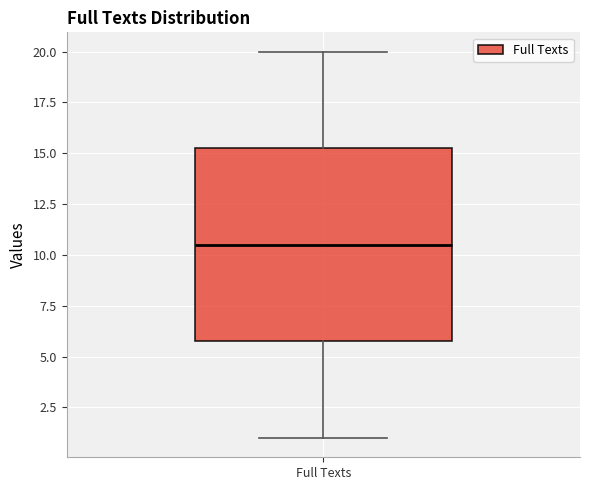

Where is the lower edge of the box for Full Texts on the y-axis? The values are not printed on the chart, so give them approximately, as read against the axis.

6.0